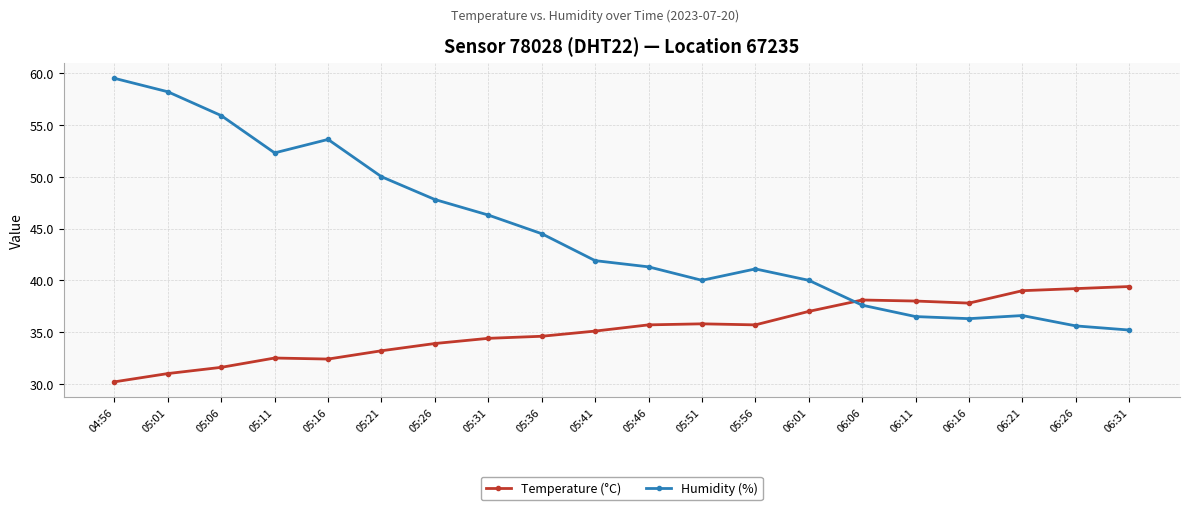

What is the difference between the highest and lowest values at 05:51?

4.2